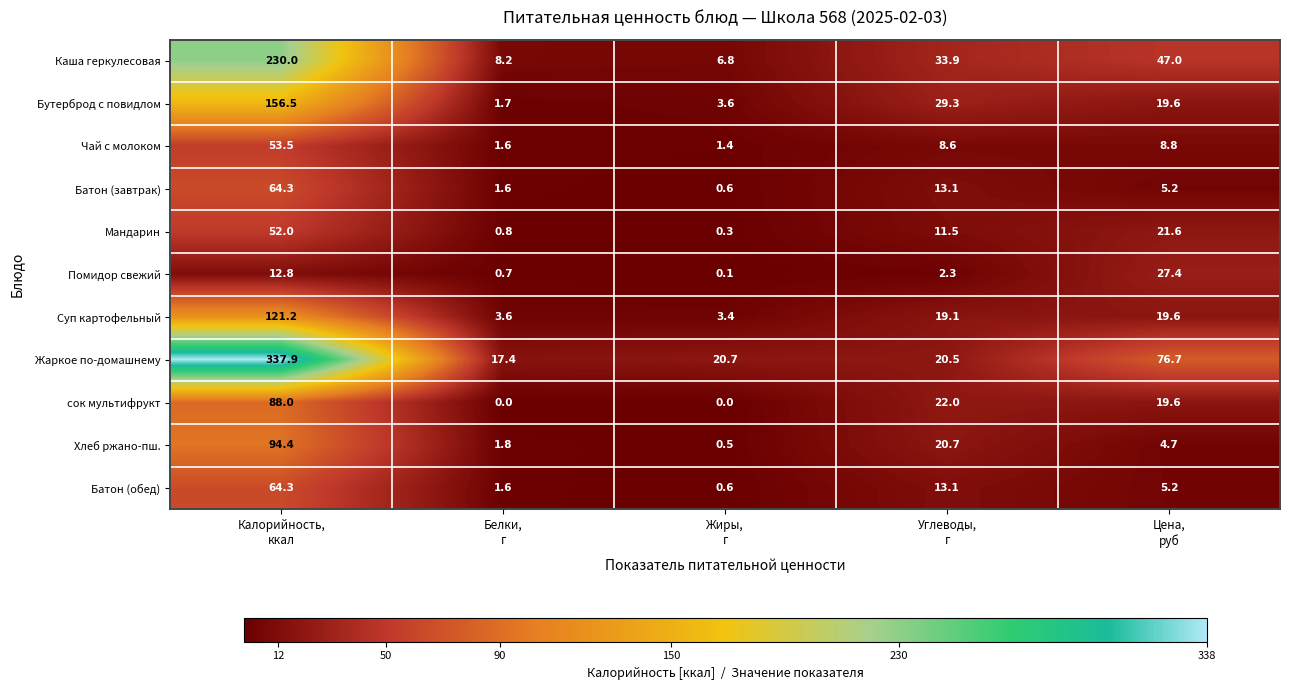

Which series has the largest total across all categories?

Жаркое по-домашнему